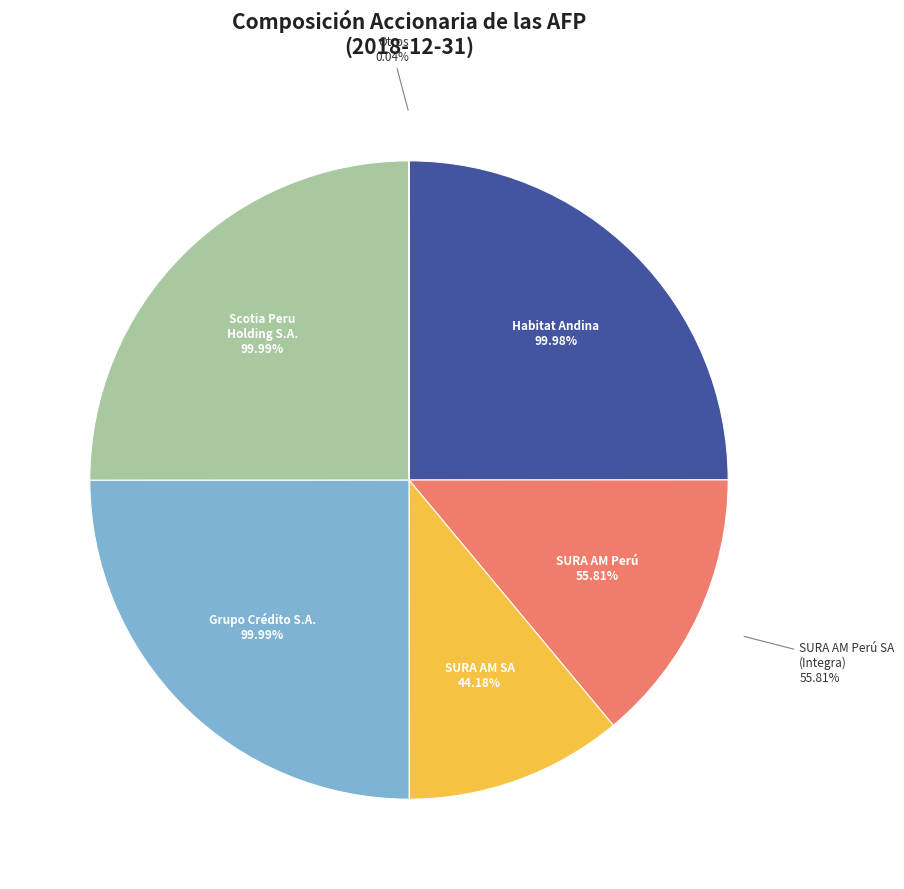

Does Grupo Crédito S.A. account for over 50% of the chart?

No